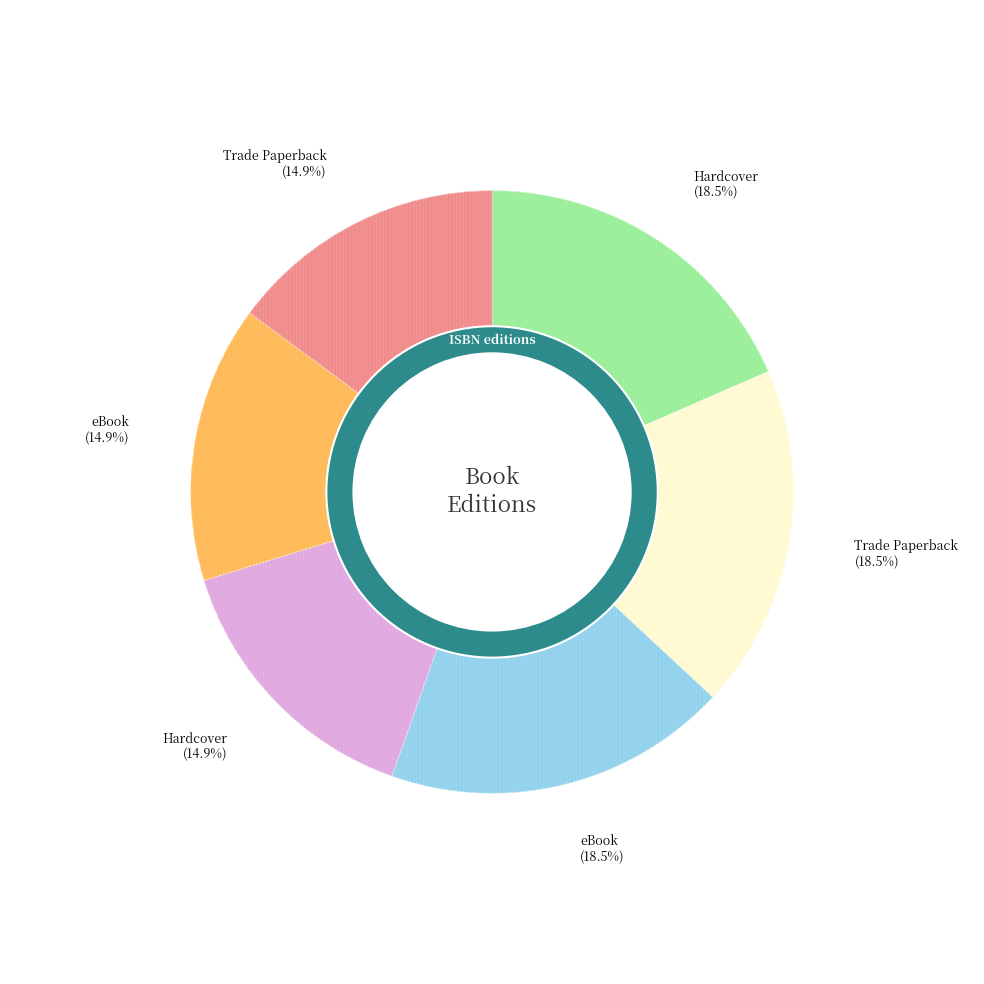

Is there a majority slice in this chart?

No